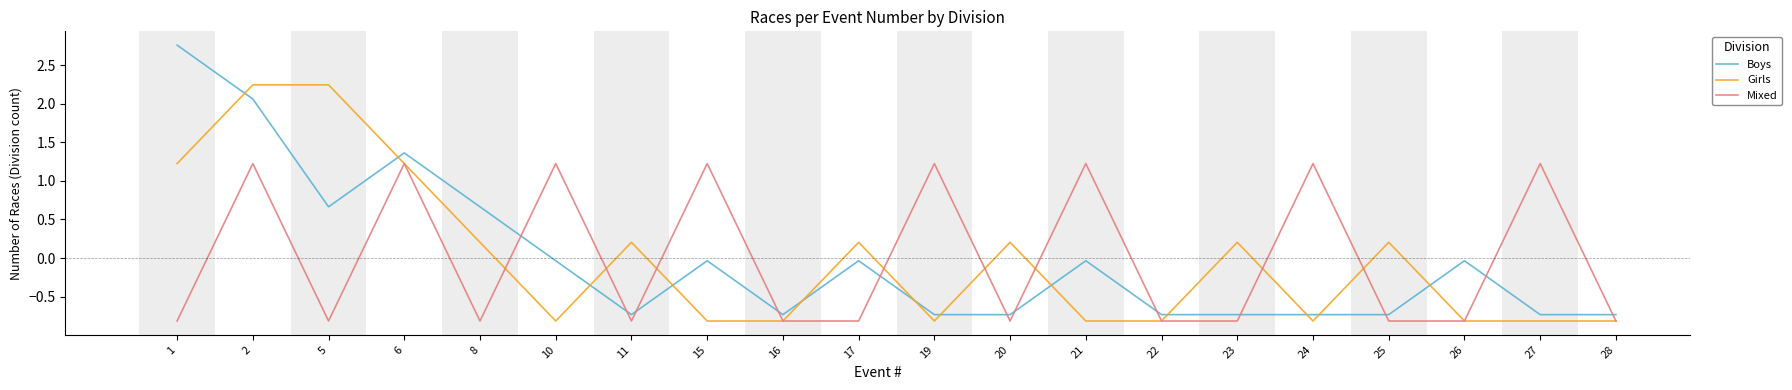

Which series ends up on top after the final intersection of Boys and Mixed?

Boys